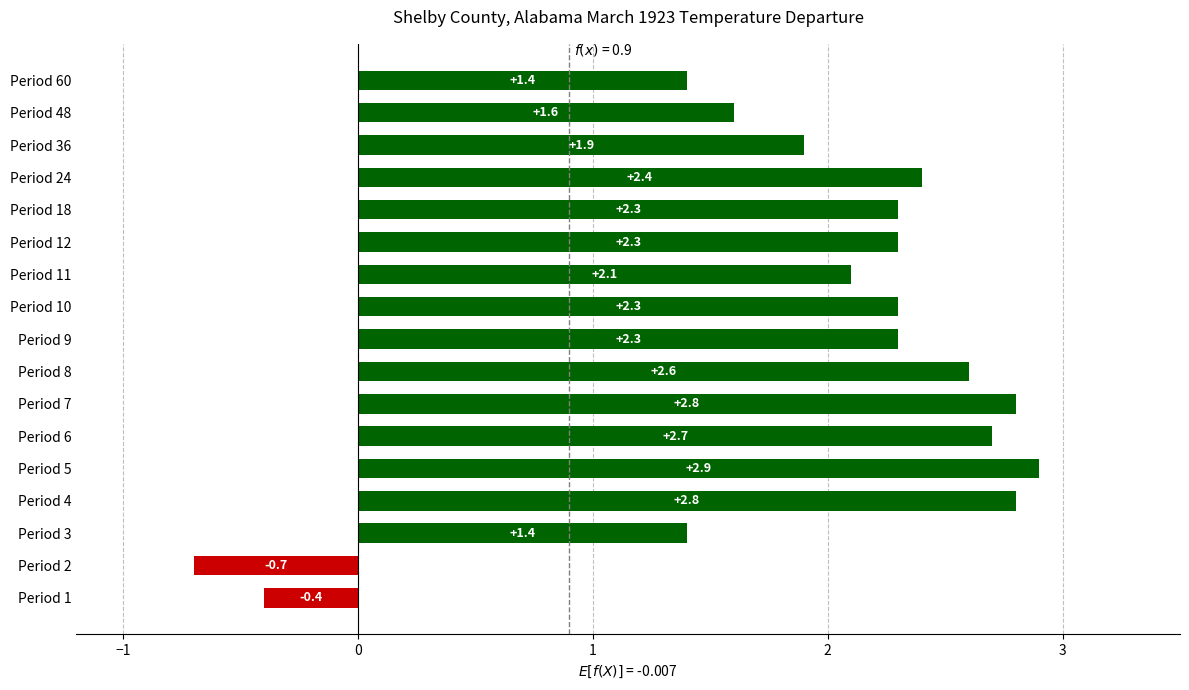

At which category does the chart reach its peak across all series?

Period 5